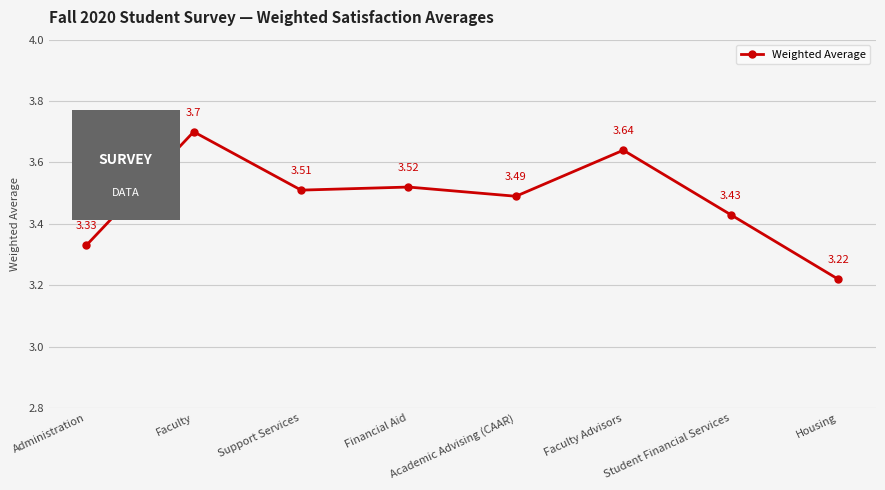

How many points are lower than both their immediate neighbors (excluding endpoints)?

2